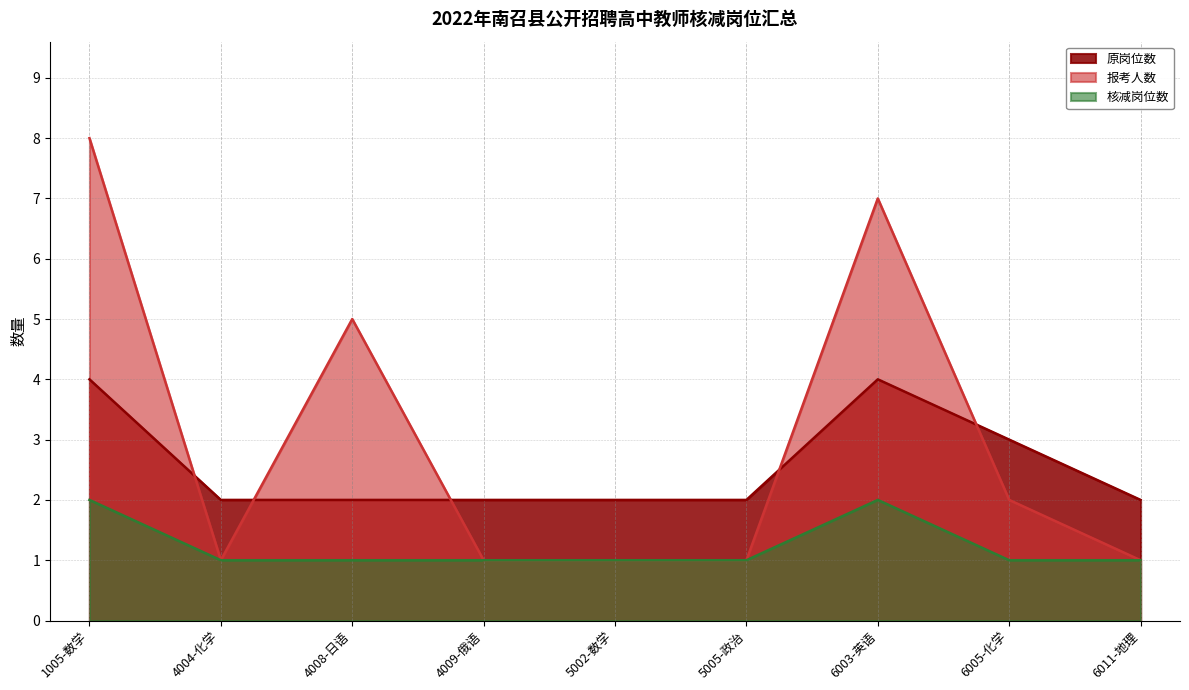

What is the label of the 8th point from the left?

6005-化学